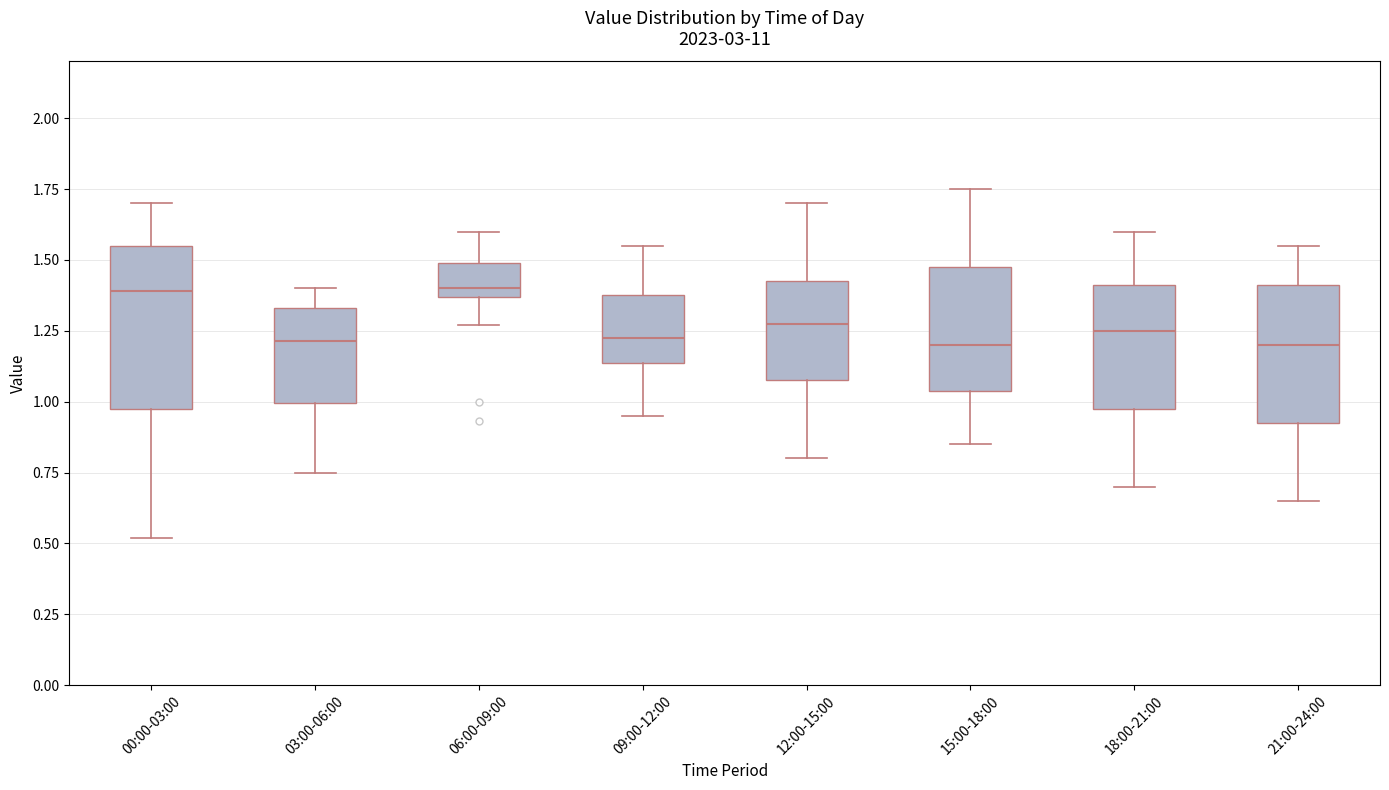

Which box is the tallest, from its lower edge to its upper edge?

00:00-03:00